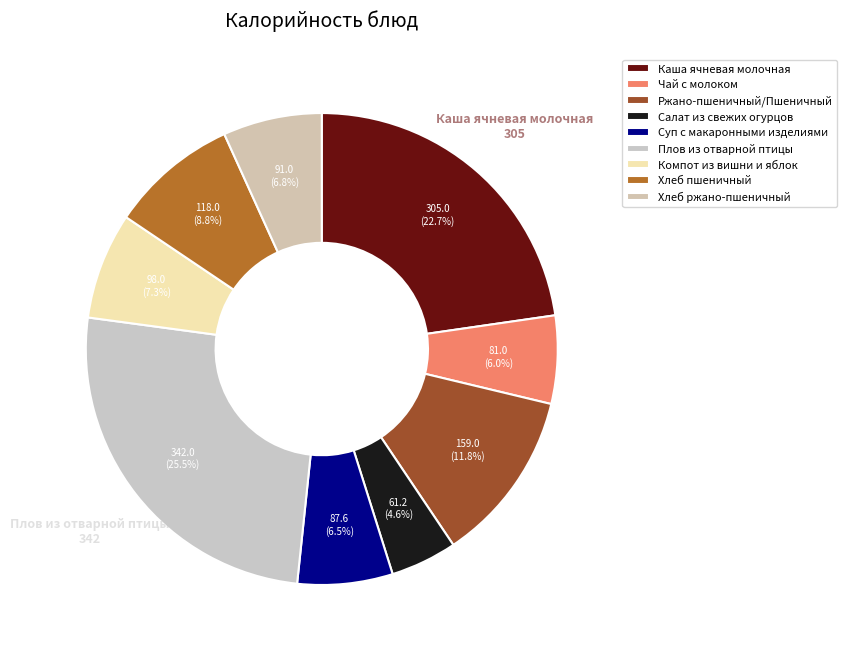

What percentage is the Суп с макаронными изделиями slice, to the nearest percent?

7%